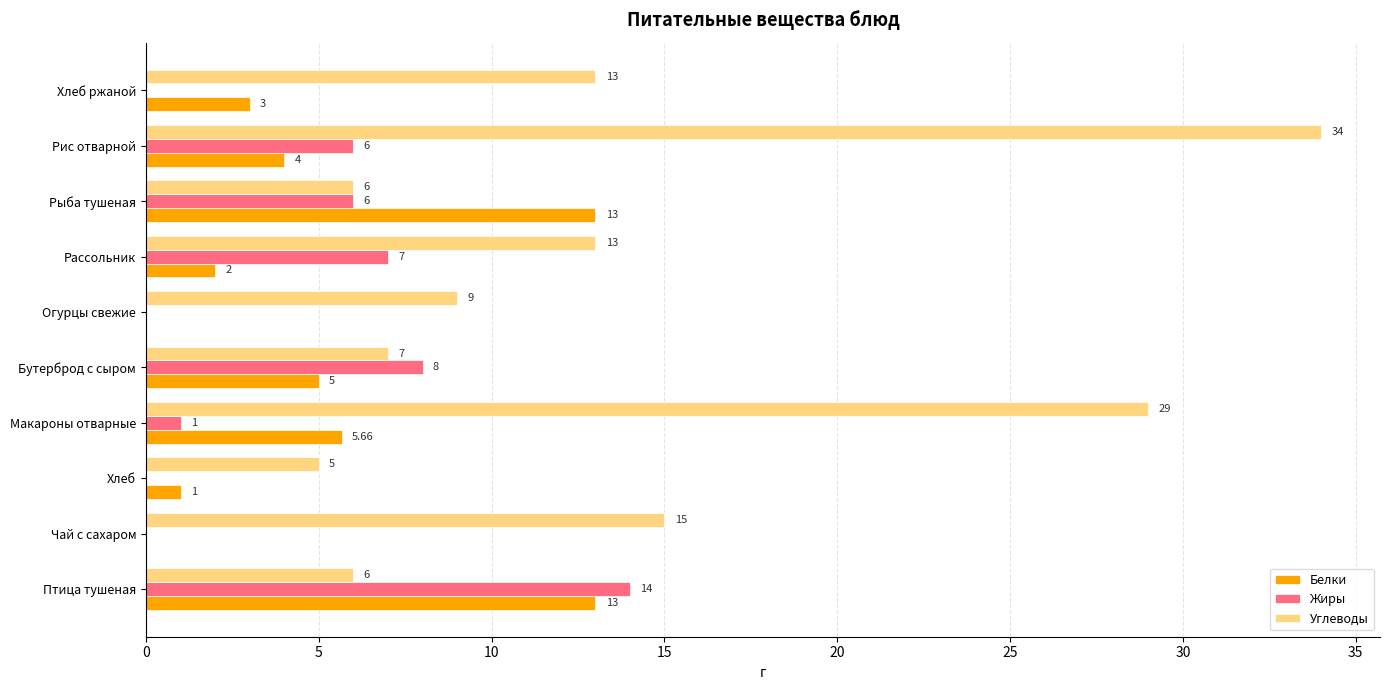

Which category has the highest value across all series?

Рис отварной